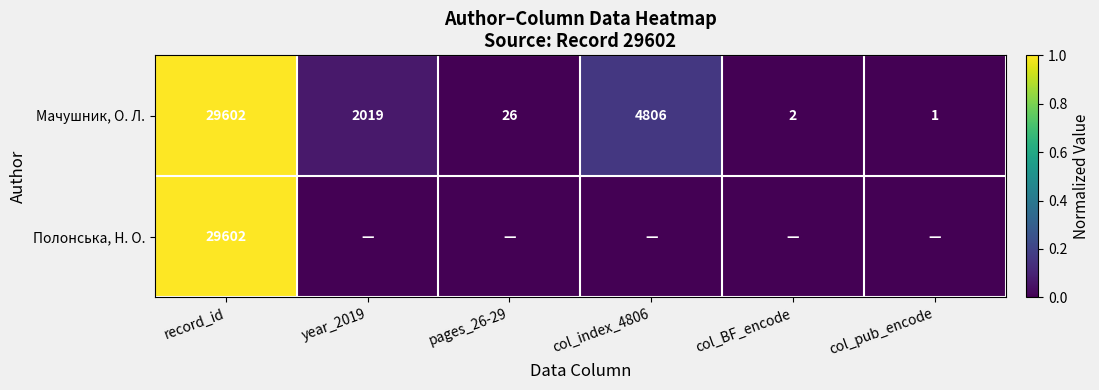

What is the sum of all Мачушник, О. Л. values?

36456